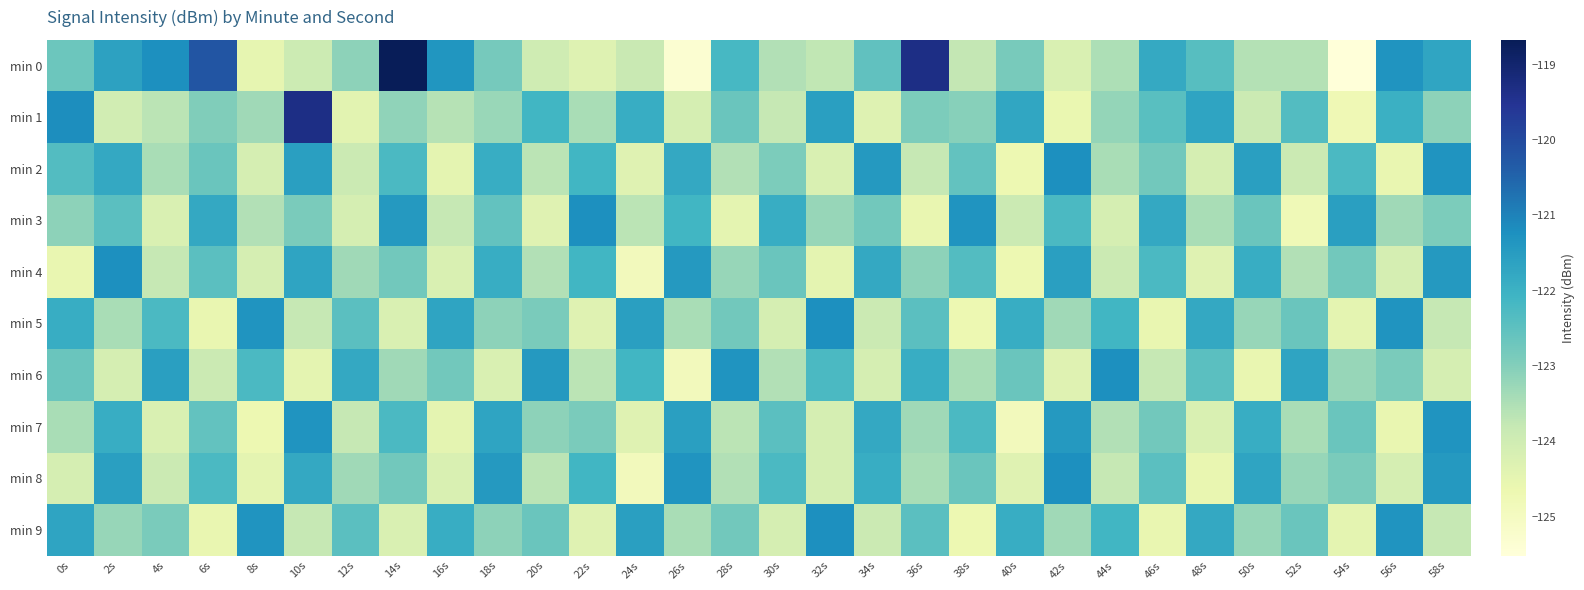

Between 10s and 46s, which series saw the biggest shift?

min 1